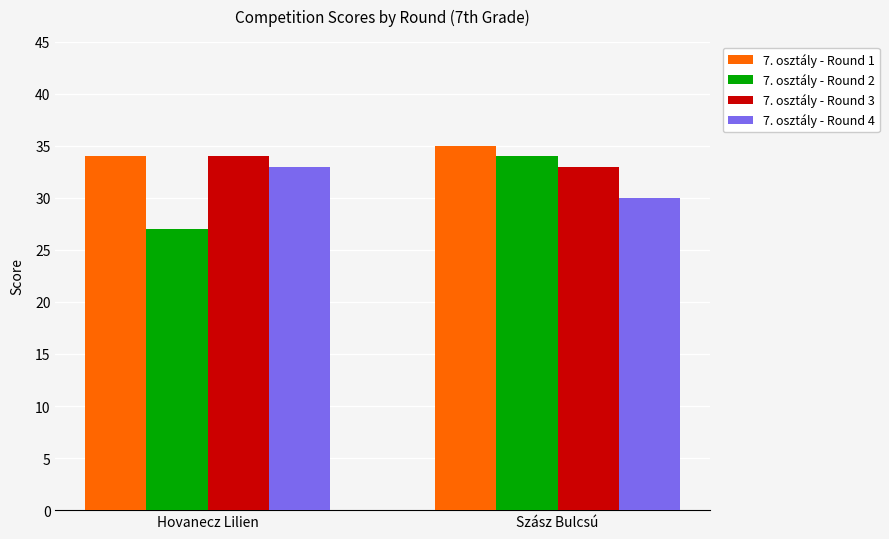

Which series has the largest total across all categories?

7. osztály - Round 1